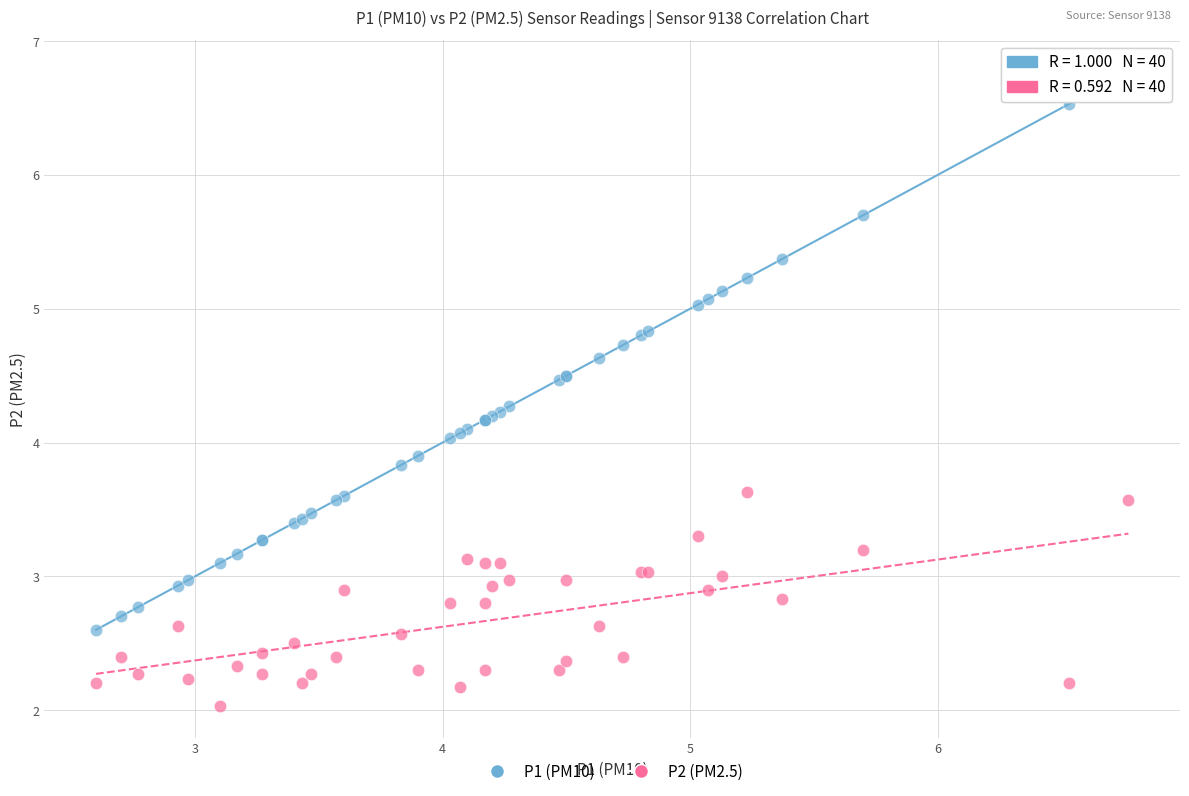

Which series contains the lowest Y value?

P2 (PM2.5)